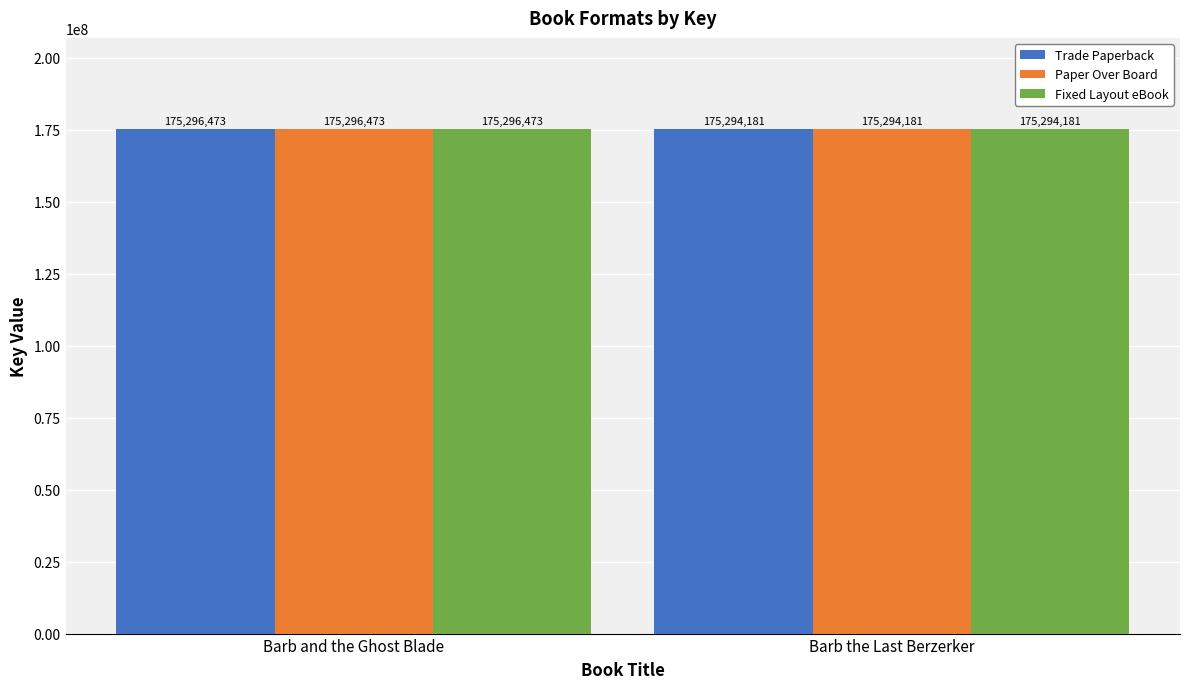

Reading left to right, extract all data points from this chart.

Trade Paperback: Barb and the Ghost Blade=175296473	Barb the Last Berzerker=175294181
Paper Over Board: Barb and the Ghost Blade=175296473	Barb the Last Berzerker=175294181
Fixed Layout eBook: Barb and the Ghost Blade=175296473	Barb the Last Berzerker=175294181